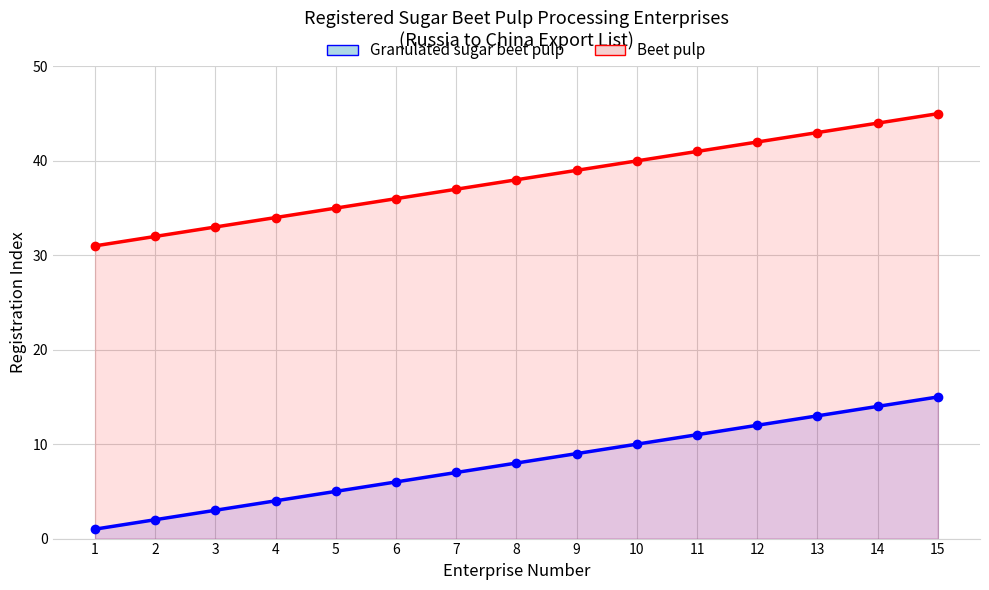

What is the difference between the Beet pulp values at 15 and 14?

1